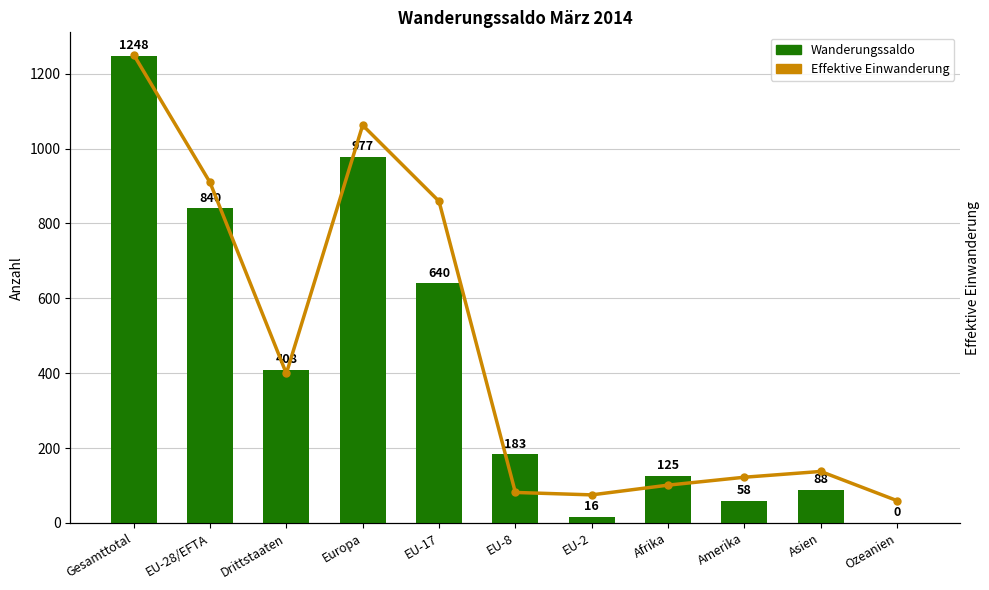

What is the value of the Wanderungssaldo bar at the 10th from the left?

88